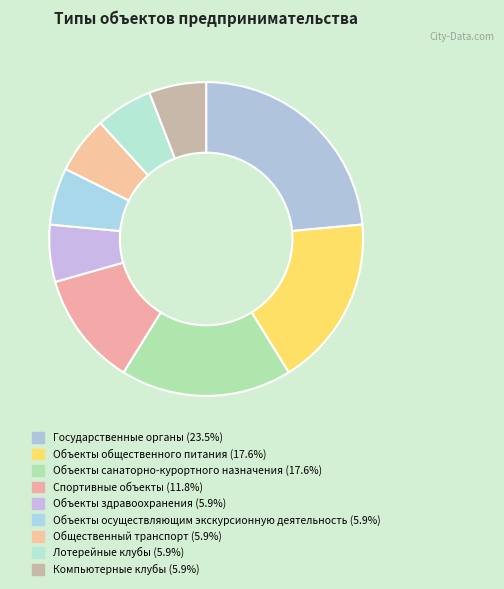

Which slice is the largest?

Государственные органы